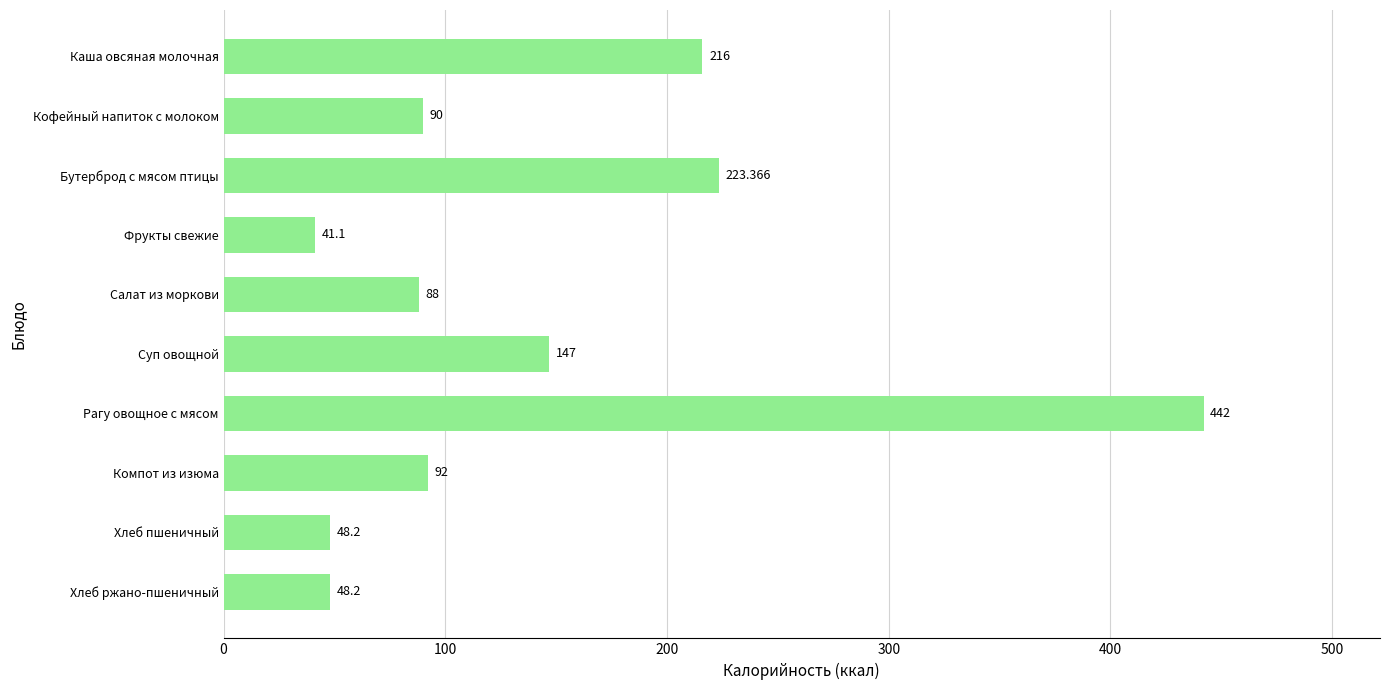

What is the smallest value displayed?

41.1